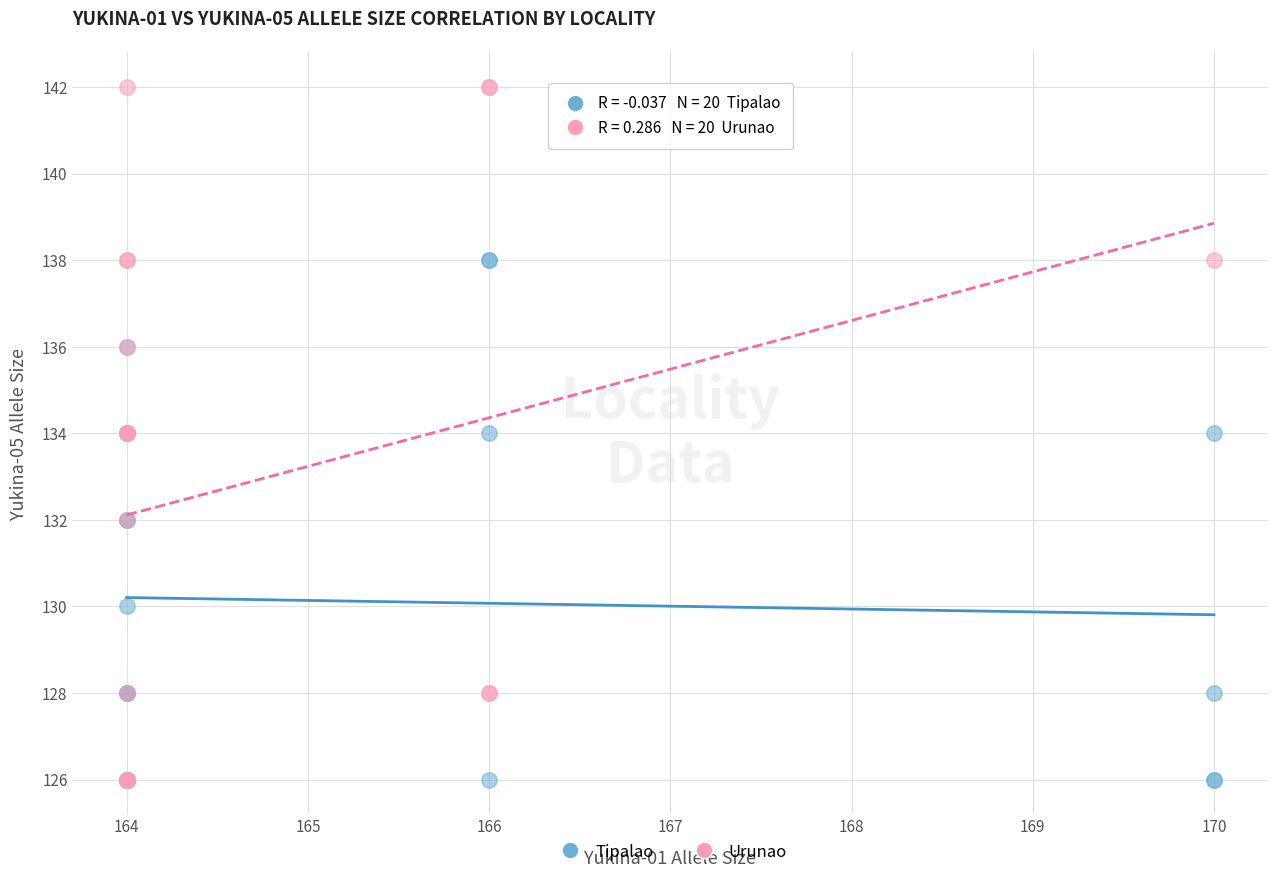

Which series contains the highest Y value?

Urunao